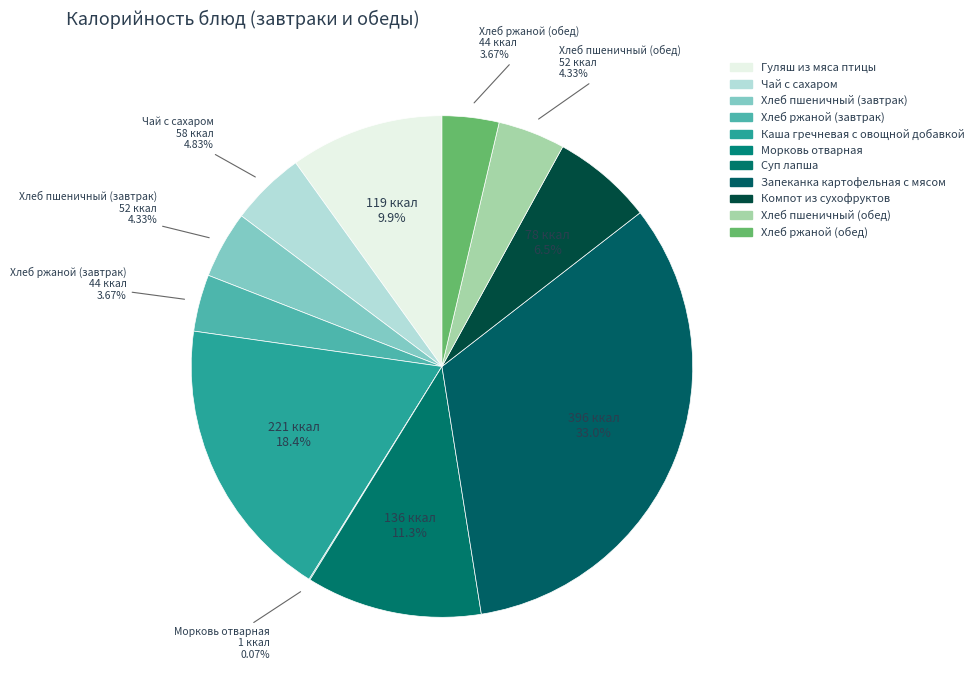

What is the change in value from Чай с сахаром to Хлеб пшеничный (завтрак)?

-6.0